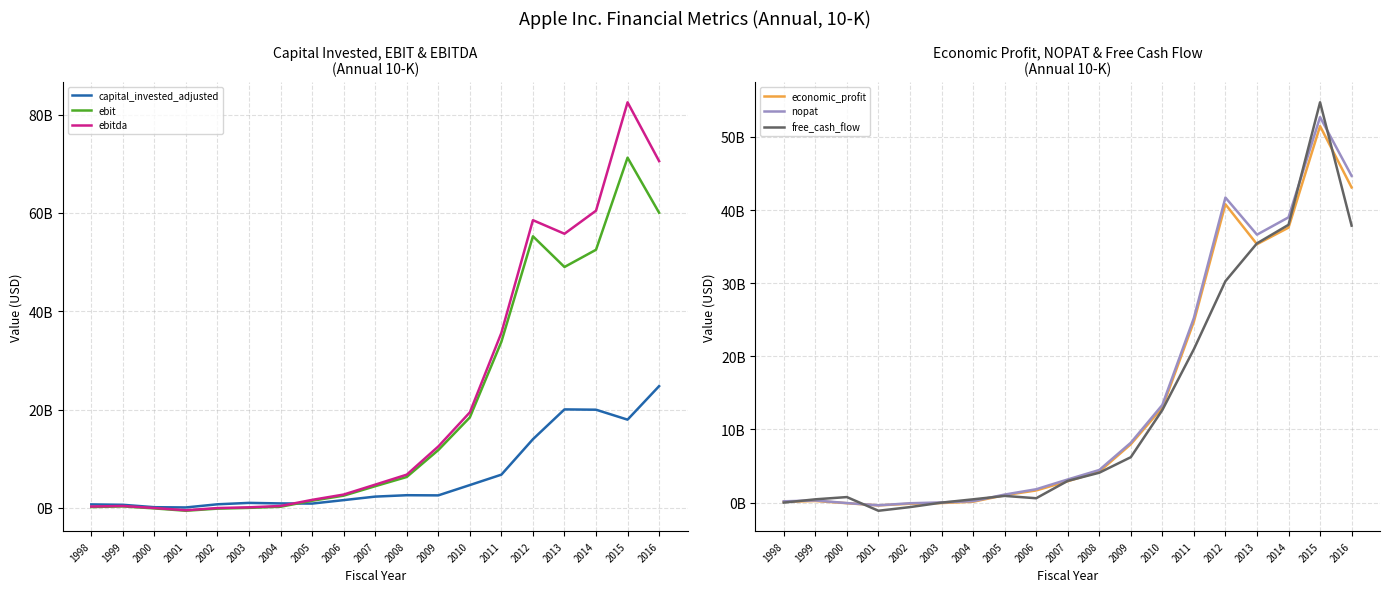

How many data points in free_cash_flow are above 2966535757?

10